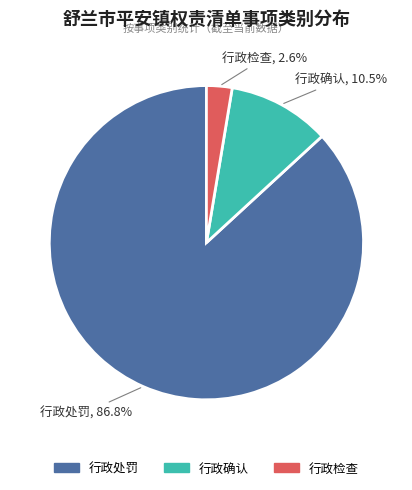

Rank the categories by value from highest to lowest.

行政处罚, 行政确认, 行政检查